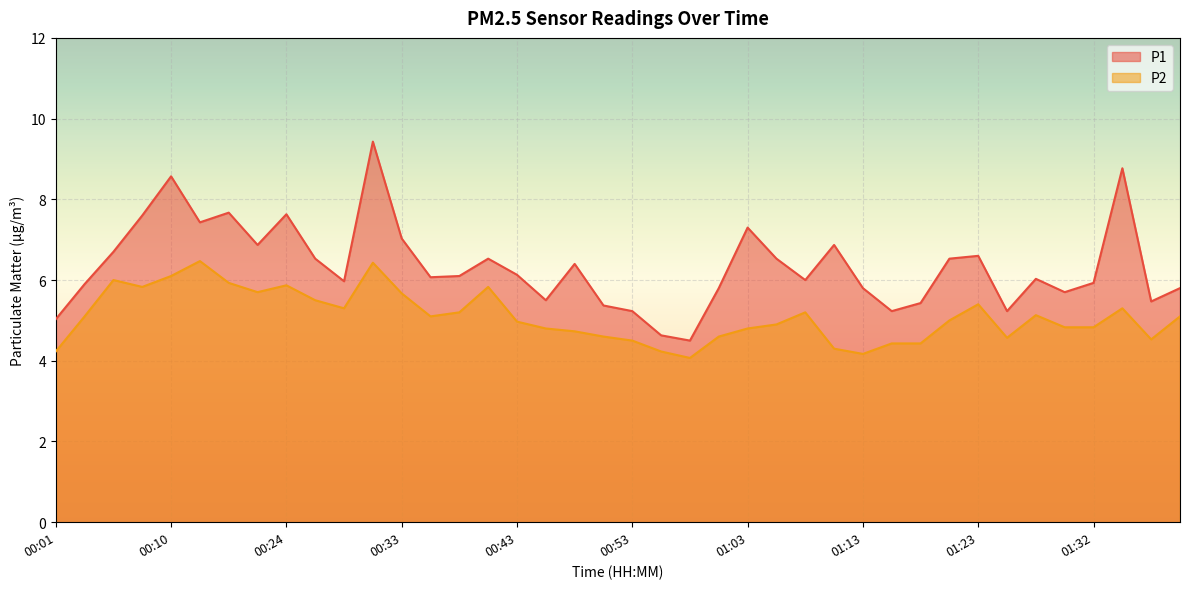

How many lines are shown in the chart?

2